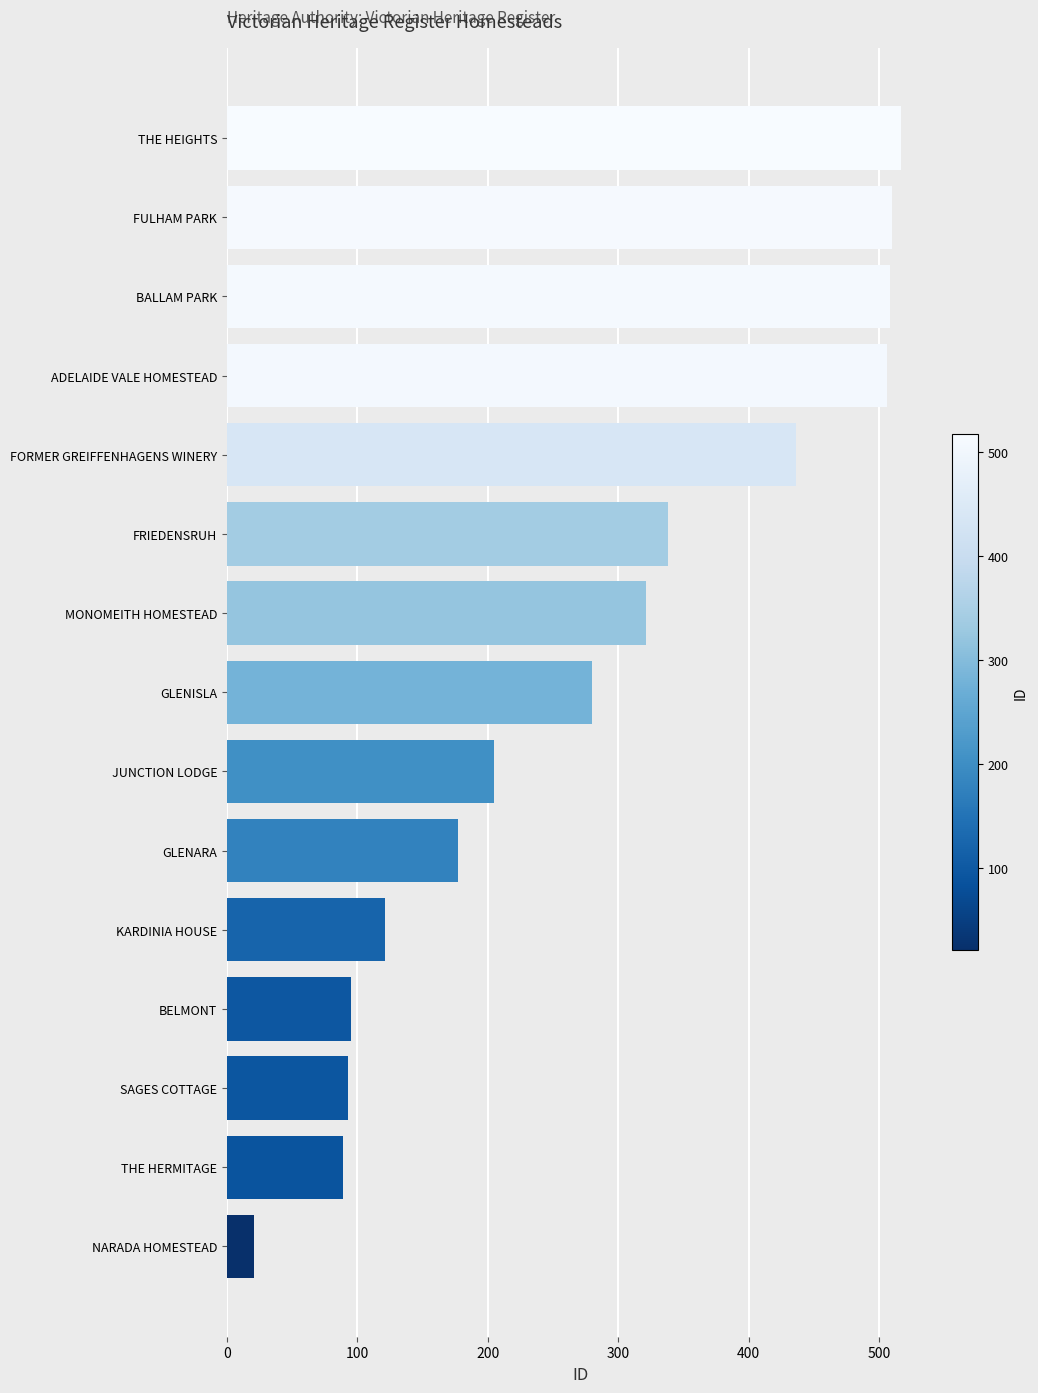

True or false: the data shows 510 at FULHAM PARK.

True